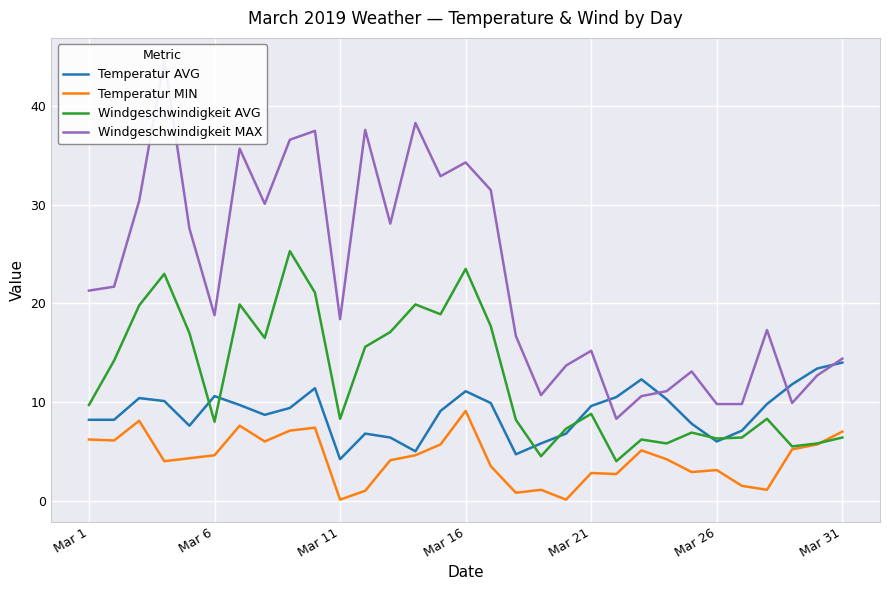

What is the maximum value shown in the chart?

44.7